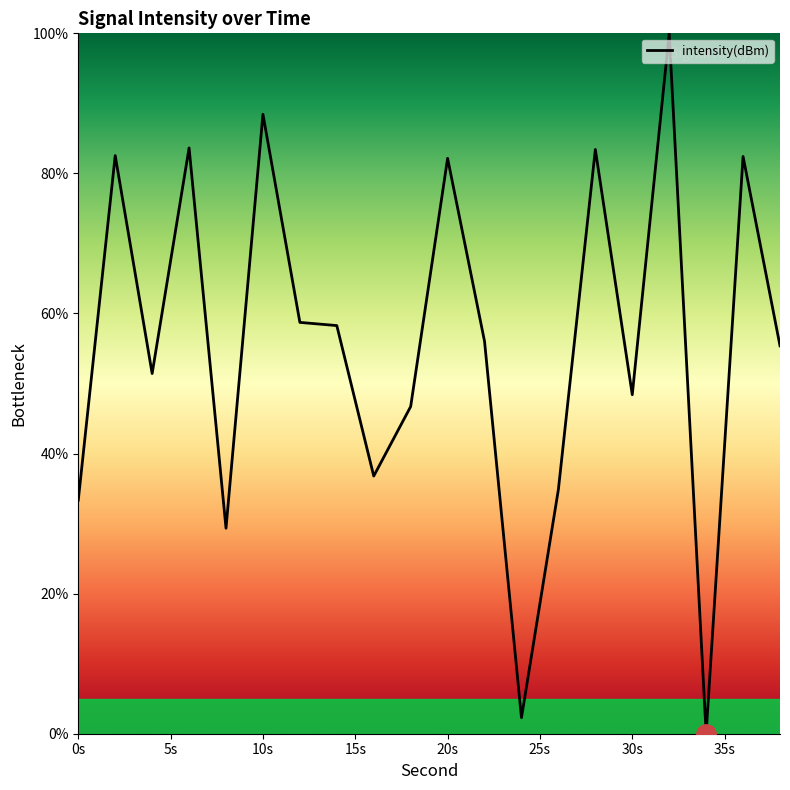

What is the difference between the maximum and minimum values?

100.0